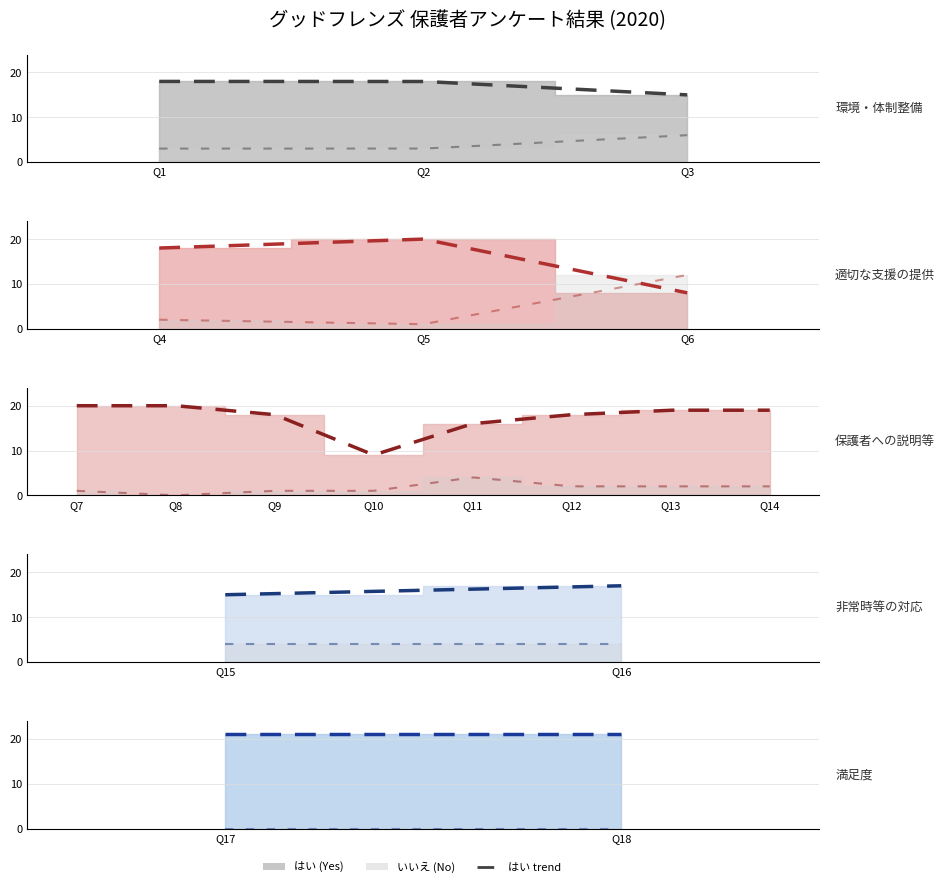

Is the value of はい (Yes) at 17 greater than the value of いいえ (No) at 8?

Yes